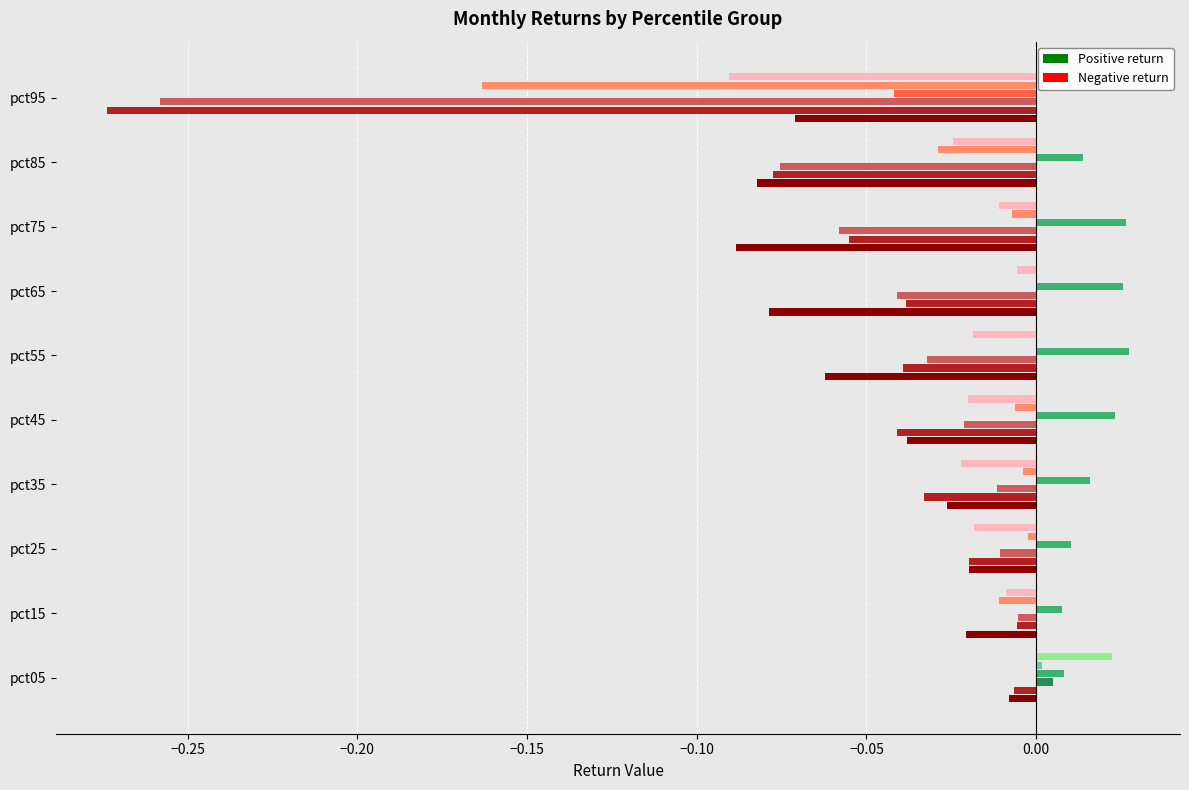

At which category is the sum across all series the highest?

pct05